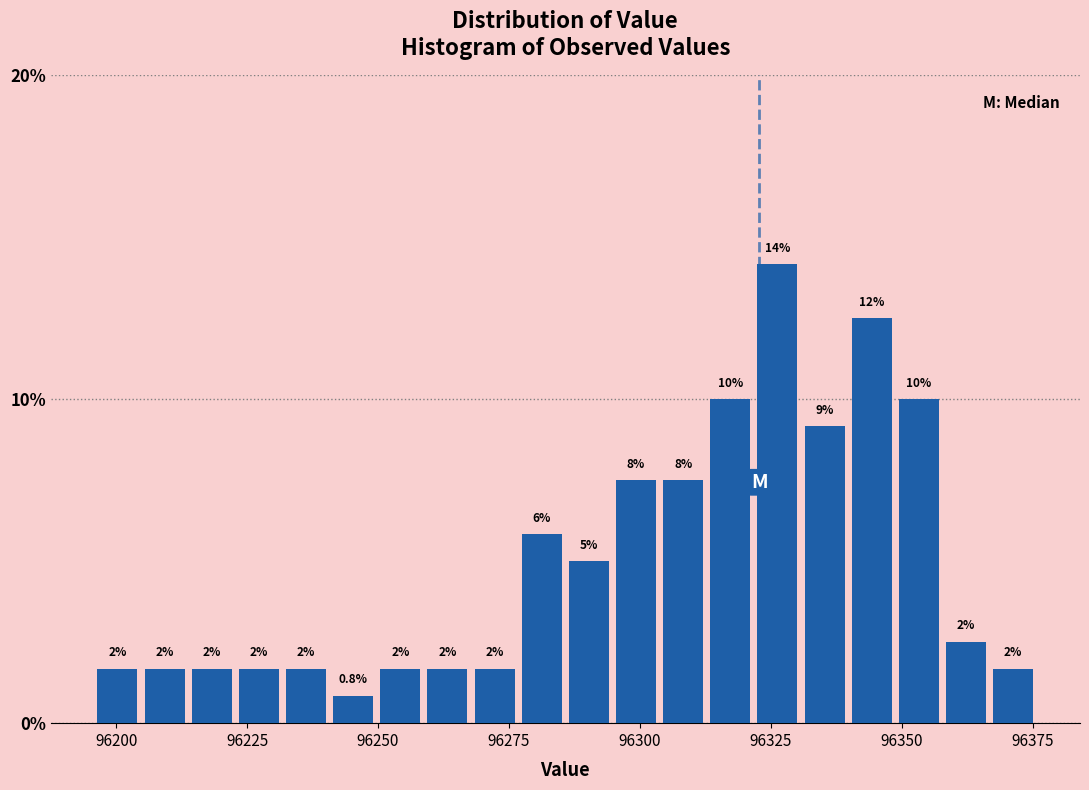

Around what value on the x-axis is the tallest bar? Give the approximate position of its centre, as read against the axis.

96325